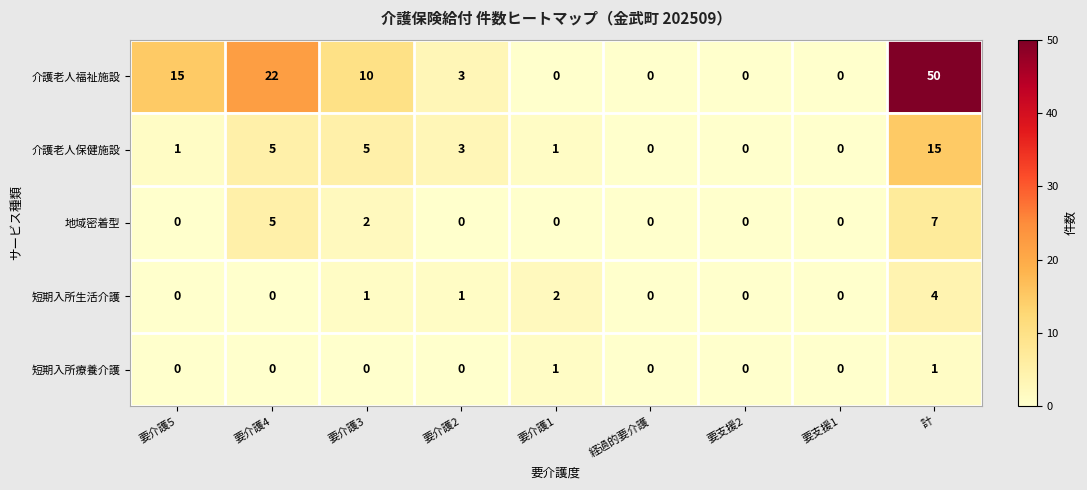

What is the spread (max minus min) of values at 要介護5?

15